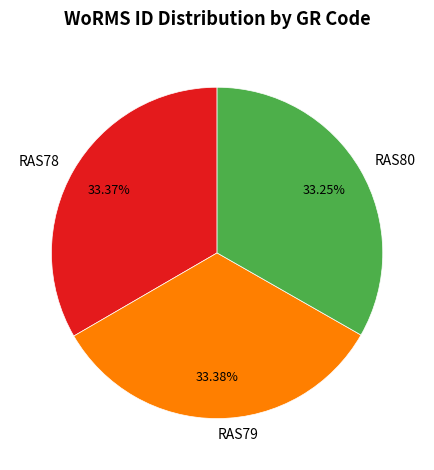

Approximately how many times larger is the value at RAS78 compared to RAS80?

1.0